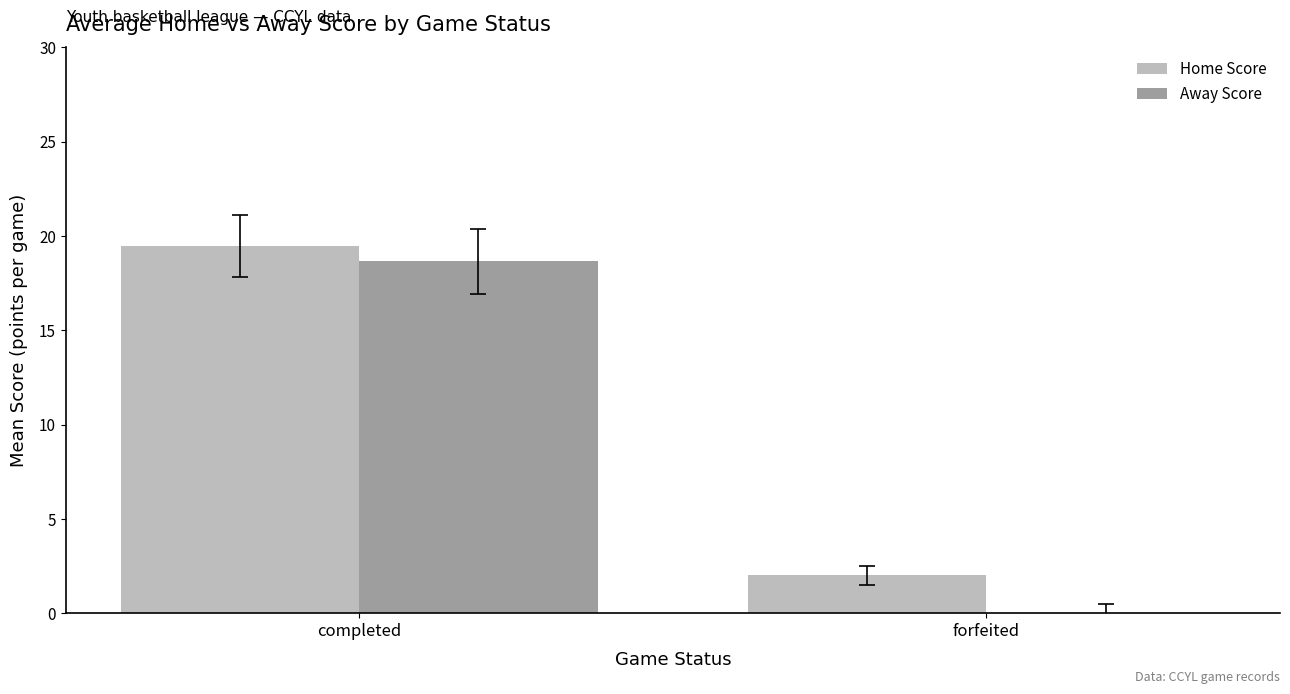

What is the greatest value displayed?

19.5